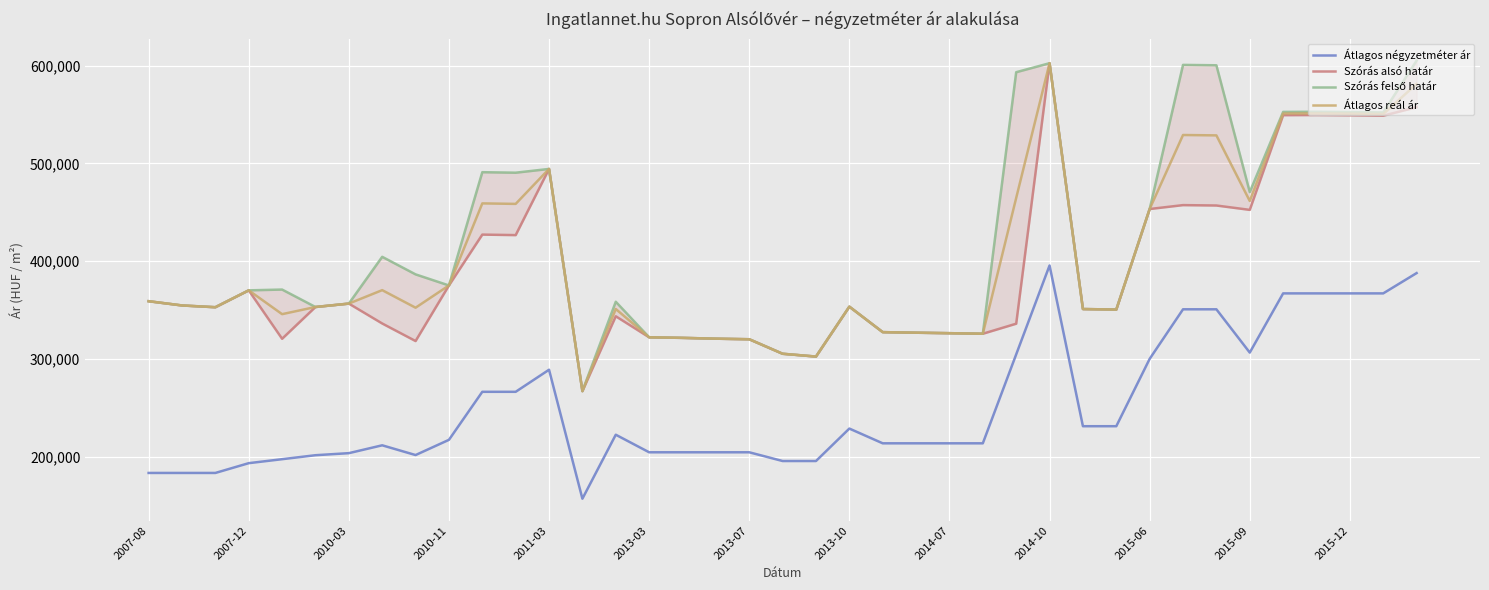

What is the highest value of the Átlagos reál ár series?

602407